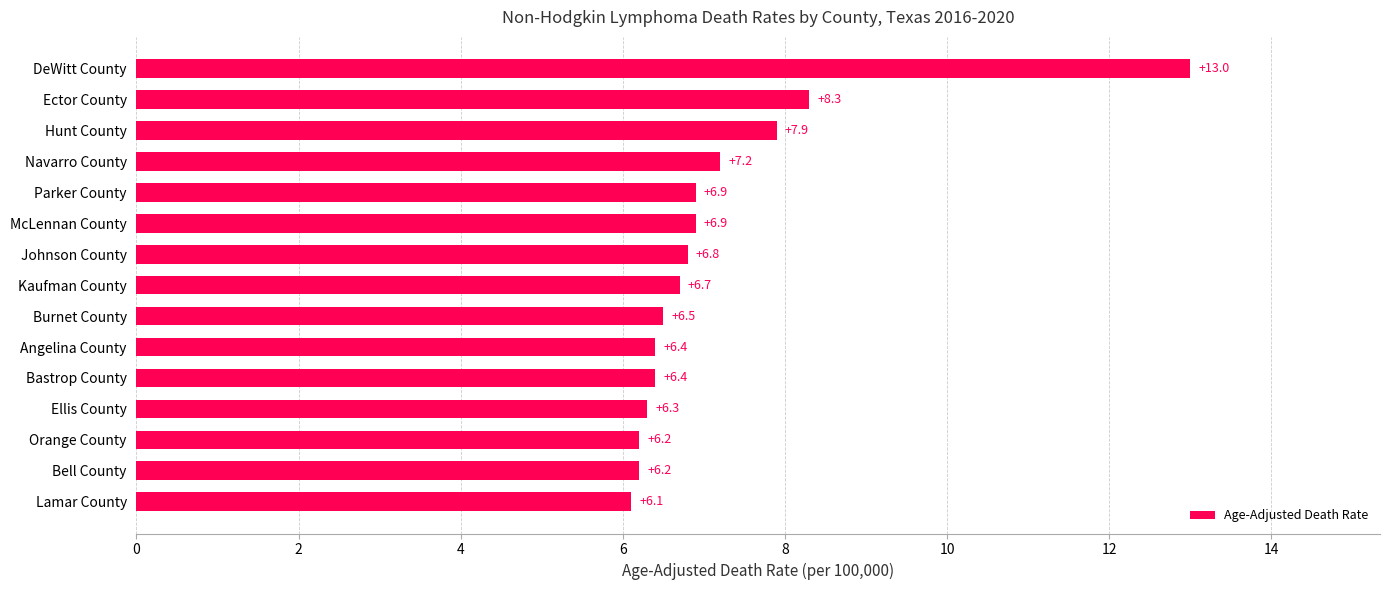

What is the difference between the second highest and second lowest values?

2.1